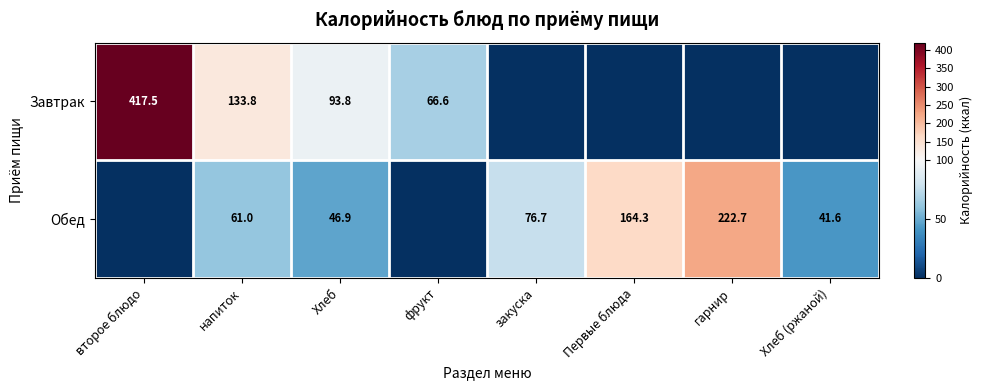

At Хлеб, list the series in order from largest to smallest.

Завтрак, Обед